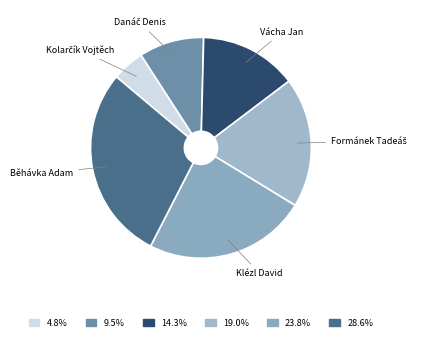

Is there a majority slice in this chart?

No